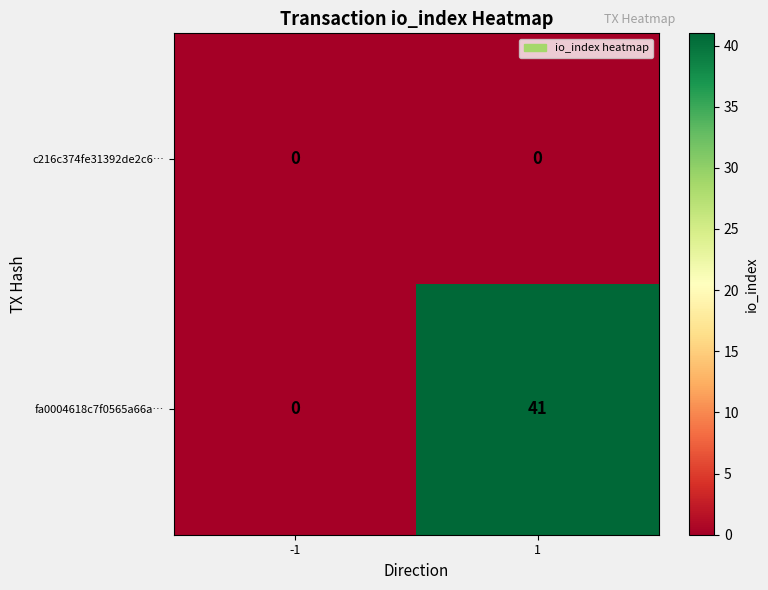

How many data points does each series have?

2